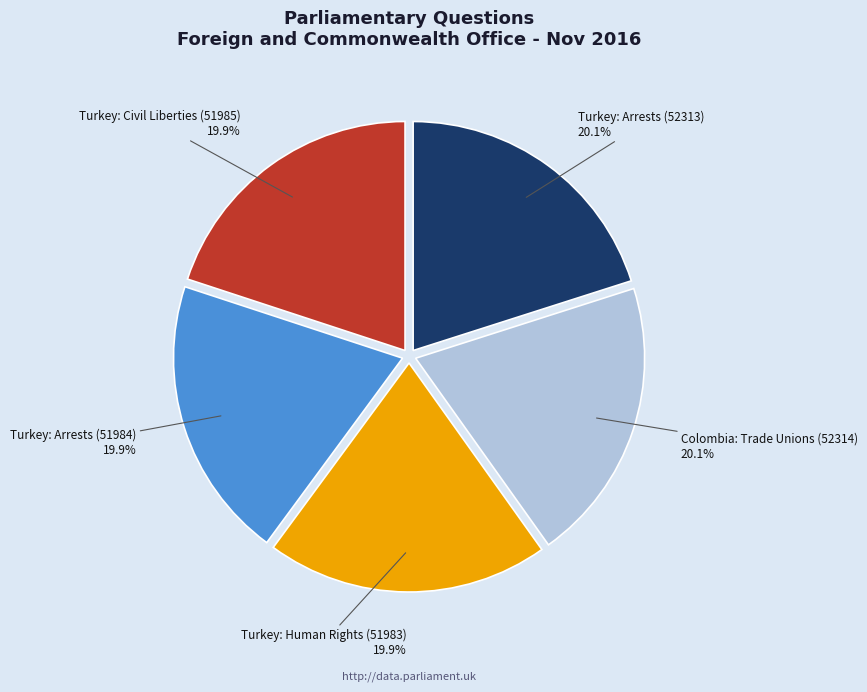

To the nearest percent, what portion does Turkey: Arrests (51984) represent?

20%